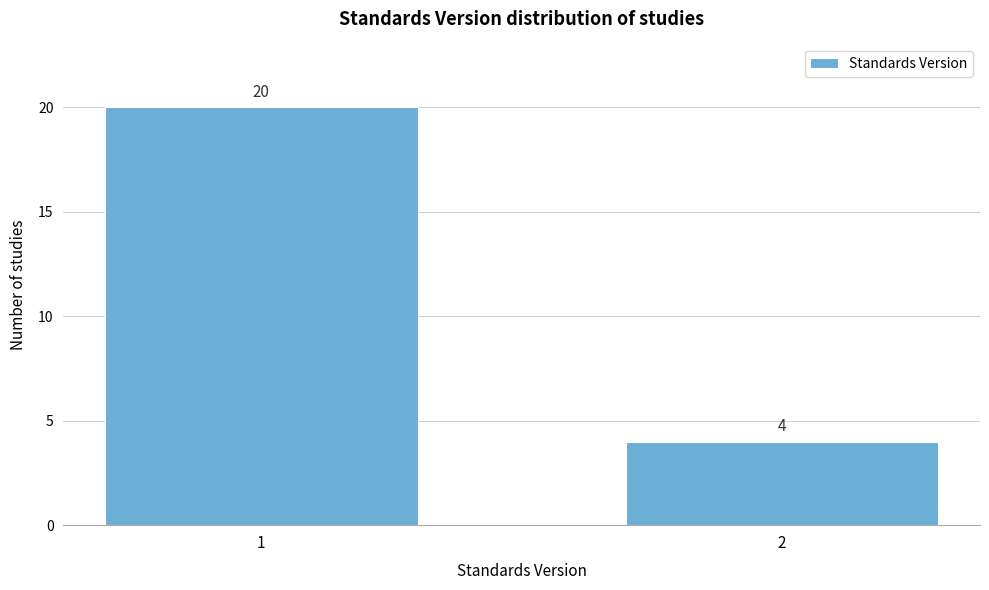

Reading left to right, list all the values displayed in this chart.

1=20	2=4